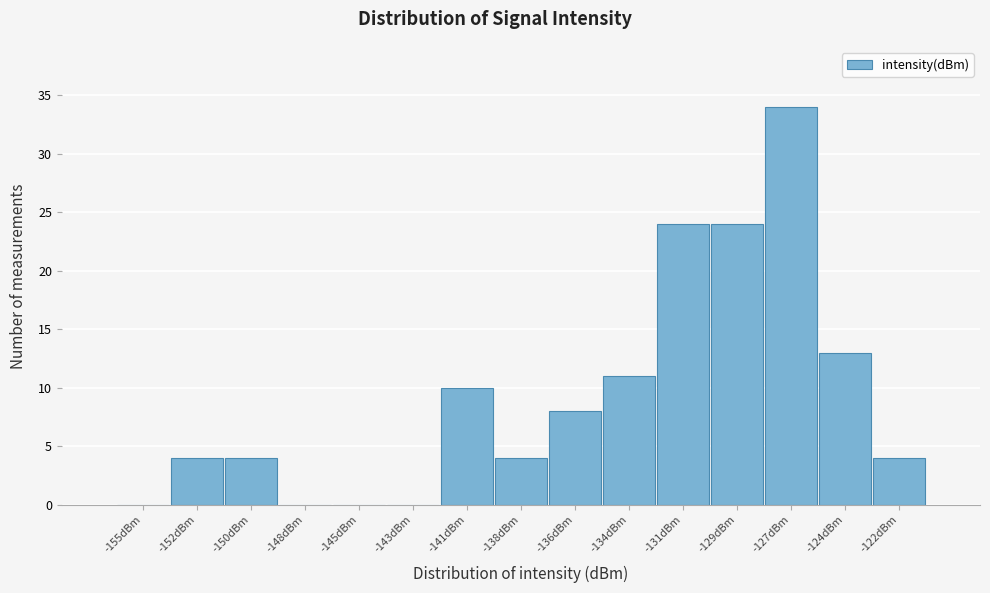

Reading right to left, extract all data points from this chart.

-122dBm=4	-124dBm=13	-127dBm=34	-129dBm=24	-131dBm=24	-134dBm=11	-136dBm=8	-138dBm=4	-141dBm=10	-143dBm=0	-145dBm=0	-148dBm=0	-150dBm=4	-152dBm=4	-155dBm=0